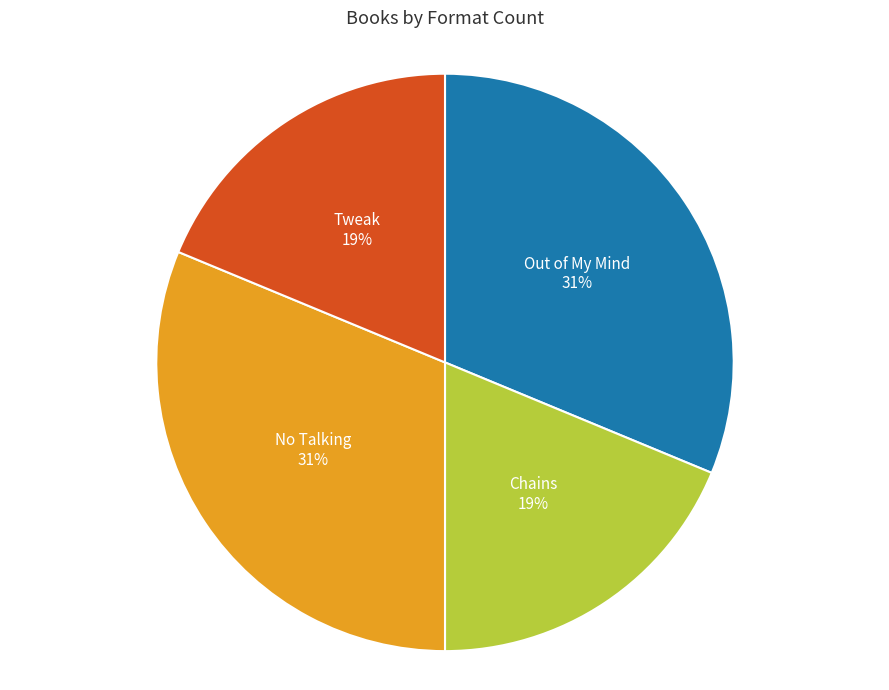

Combined, do Tweak and Chains account for over 50%?

No